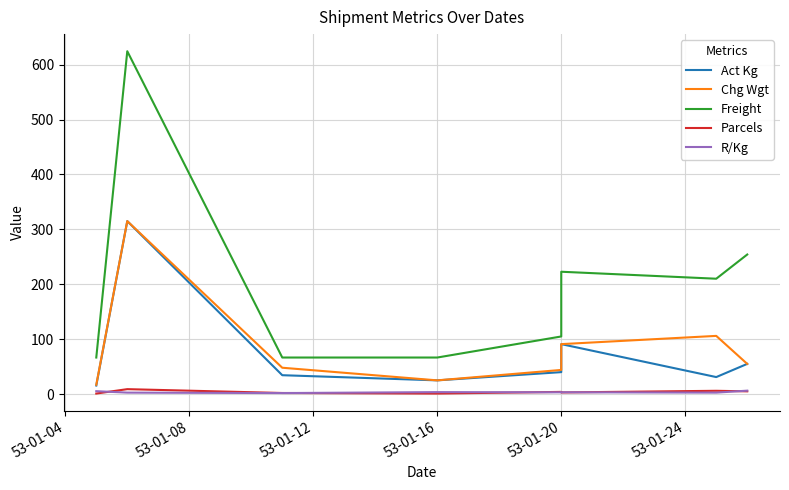

How many data points in Freight are above 210?

4